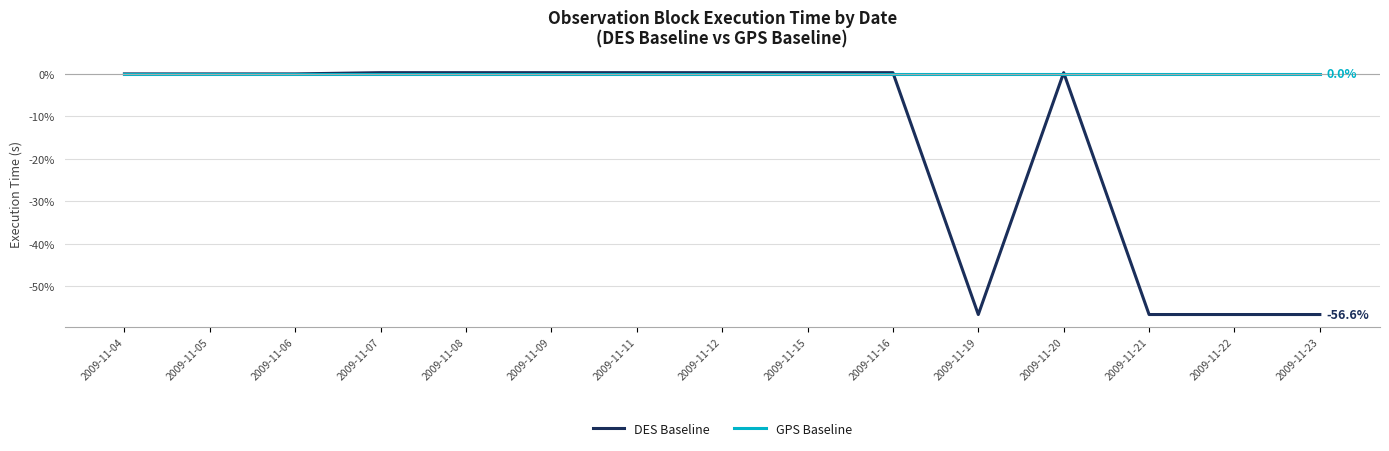

Which series has the largest range (max minus min)?

DES Baseline